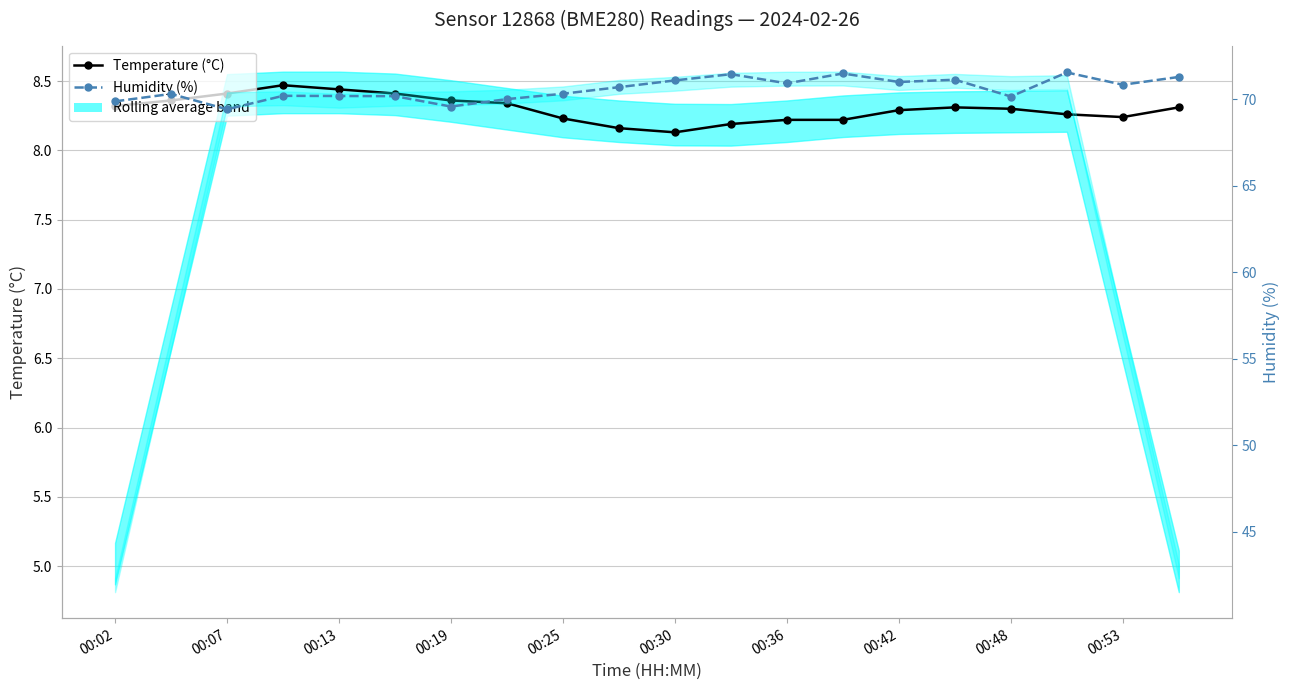

What is the greatest value displayed?

71.5